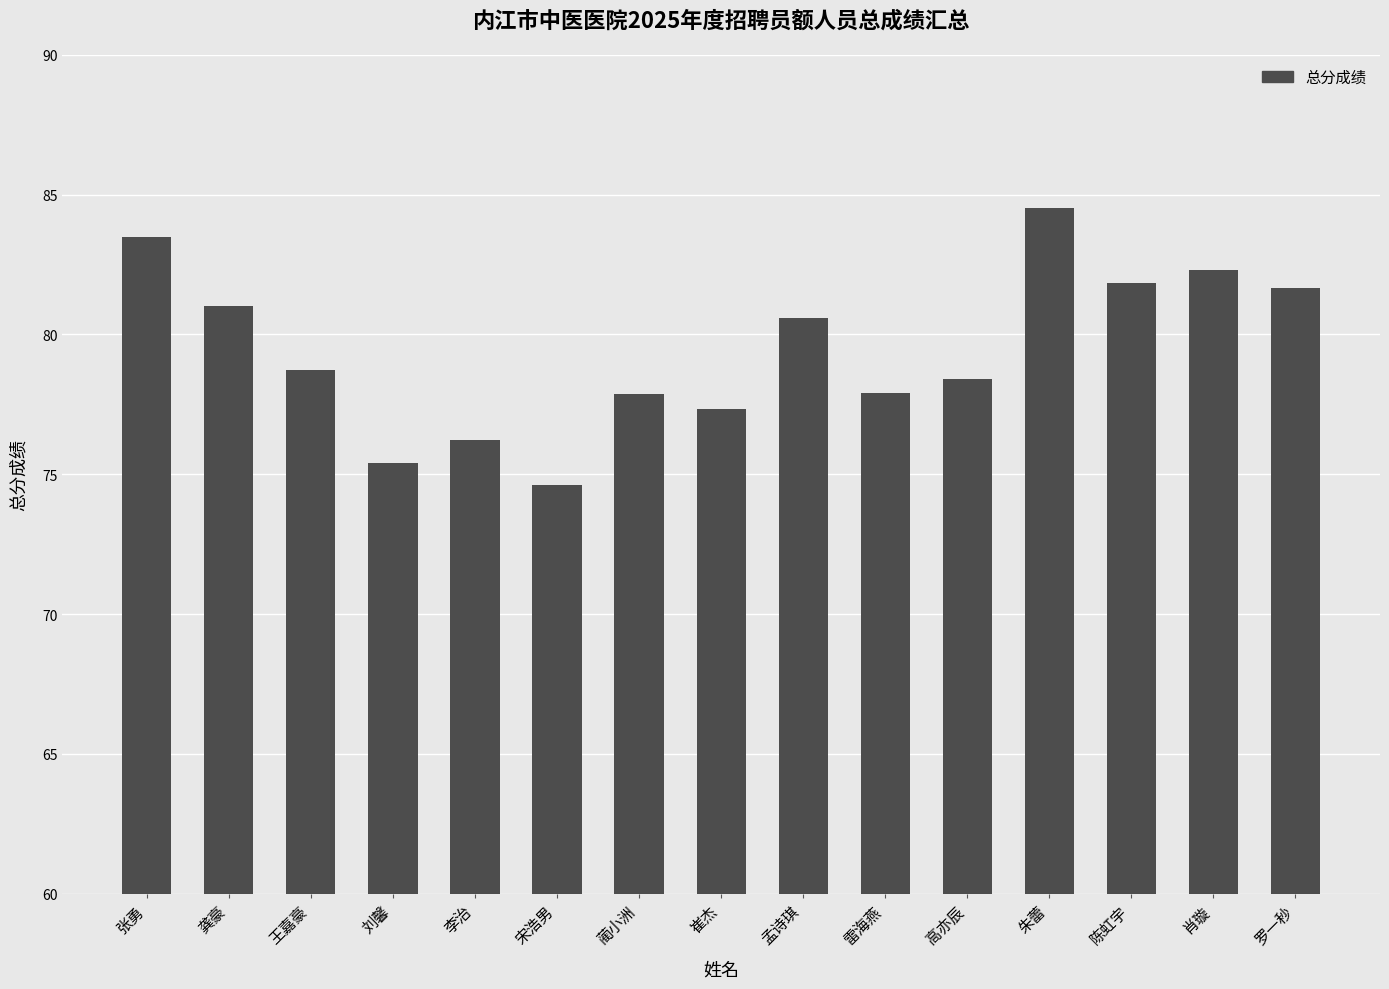

What is the value of the 8th bar from the left?

77.3